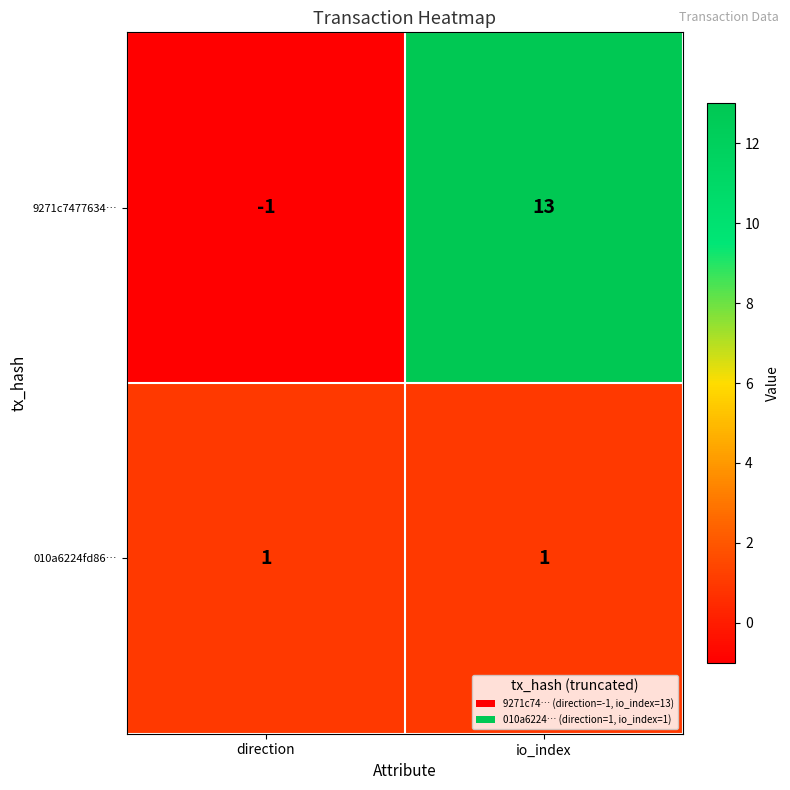

What is the maximum value shown in the chart?

13